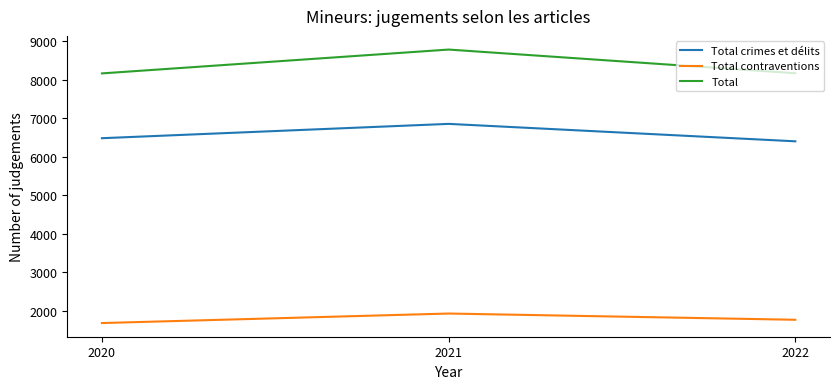

At which category is the sum across all series the highest?

2021